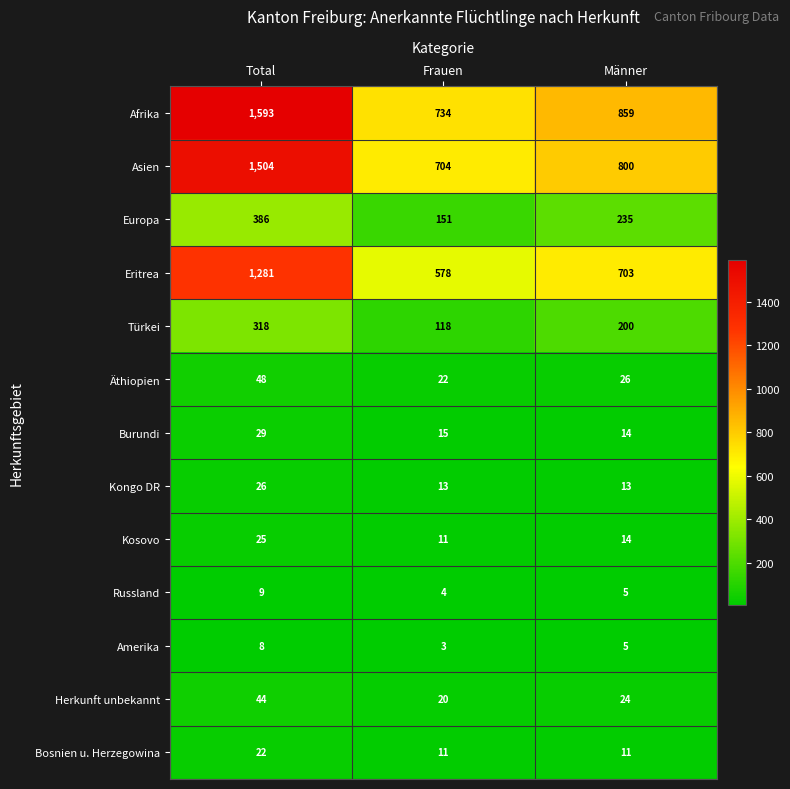

Which series changed the most between Total and Männer?

Afrika